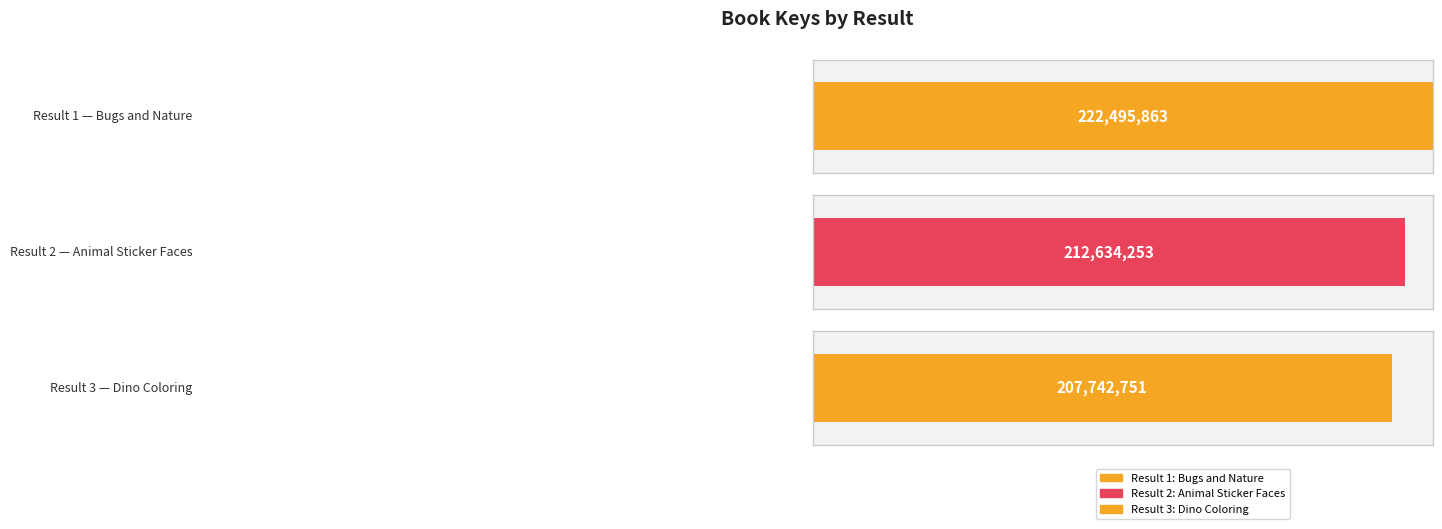

What is the minimum value shown in the chart?

207742751